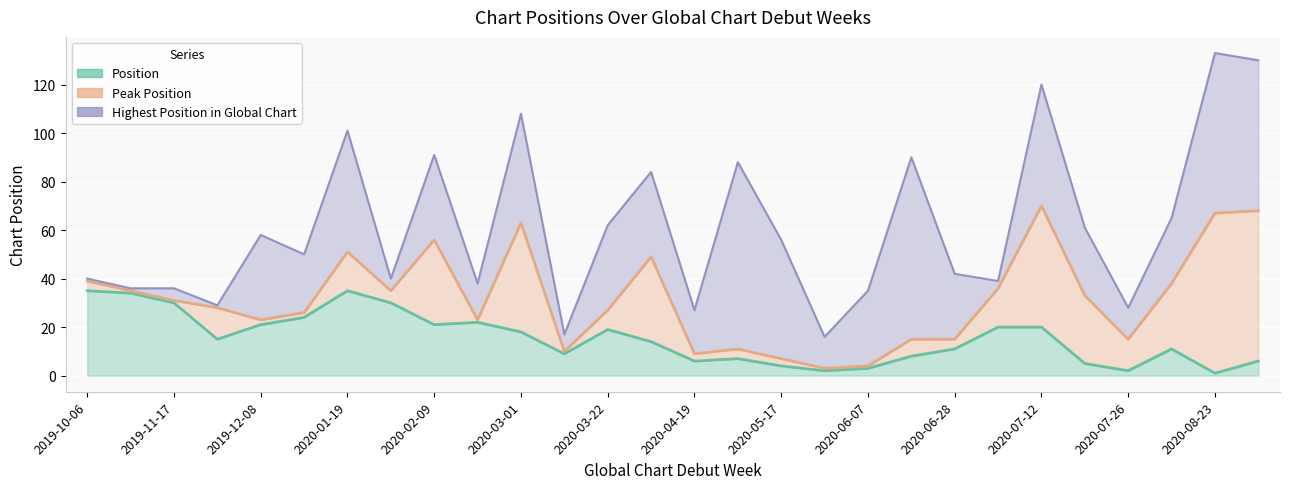

Does the chart display data point markers on the line(s)?

No